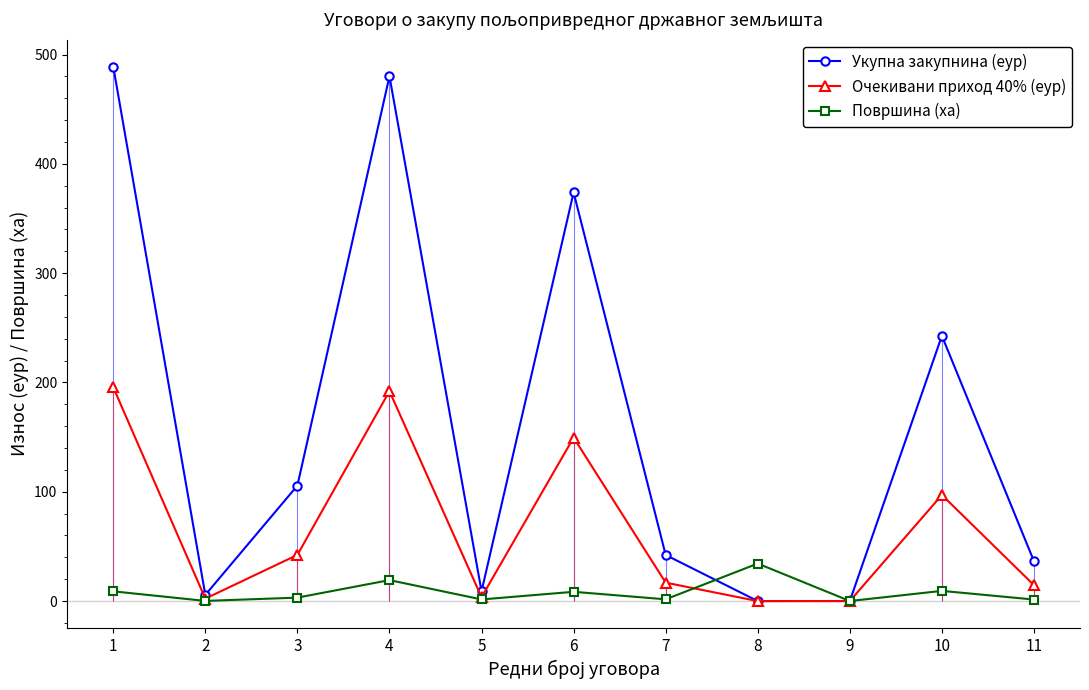

What is the sum of the Укупна закупнина (еур) values at 4 and 2?

485.8